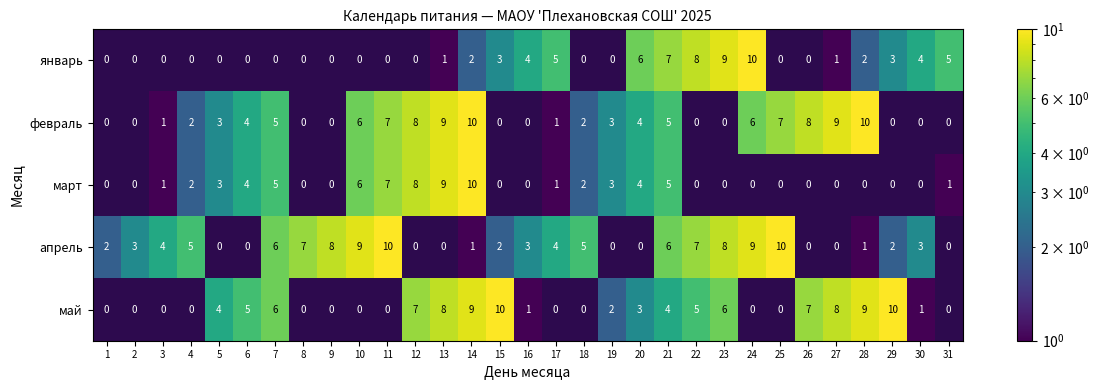

The value of март at 20 is 4. True or false?

True